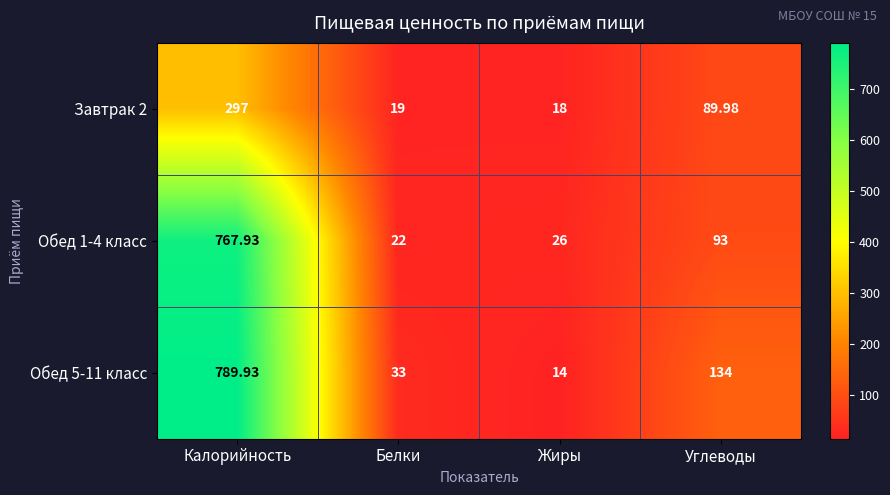

Which series has the largest total across all categories?

Обед 5-11 класс